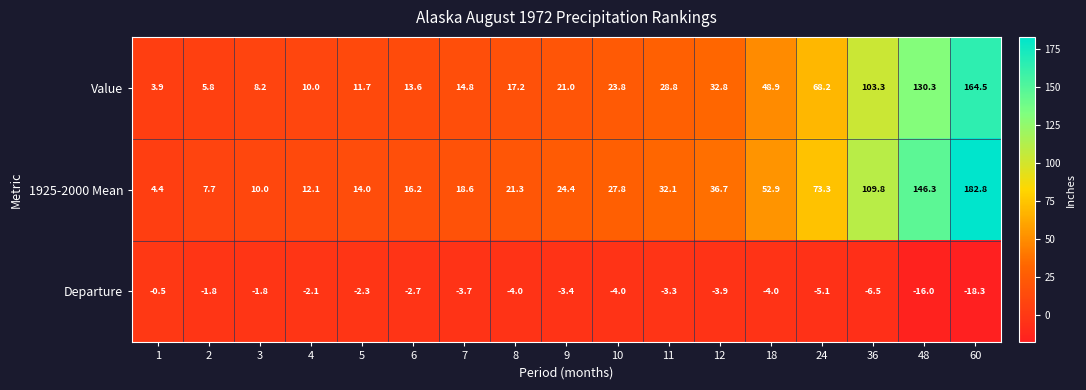

List the series in order of their peak value, lowest first.

Departure, Value, 1925-2000 Mean